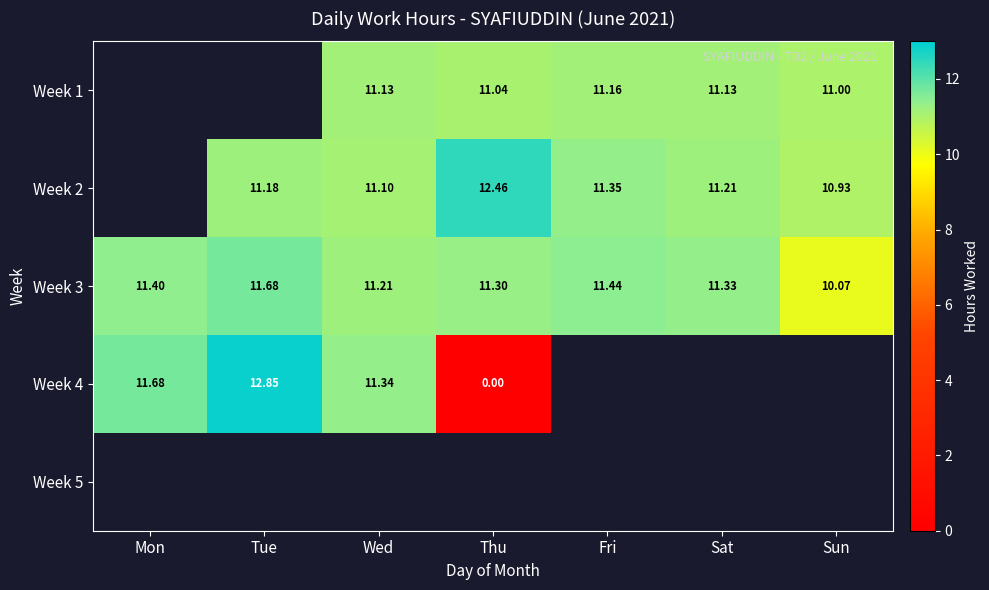

Is it true that Week 3 equals 20.4 at Tue?

False